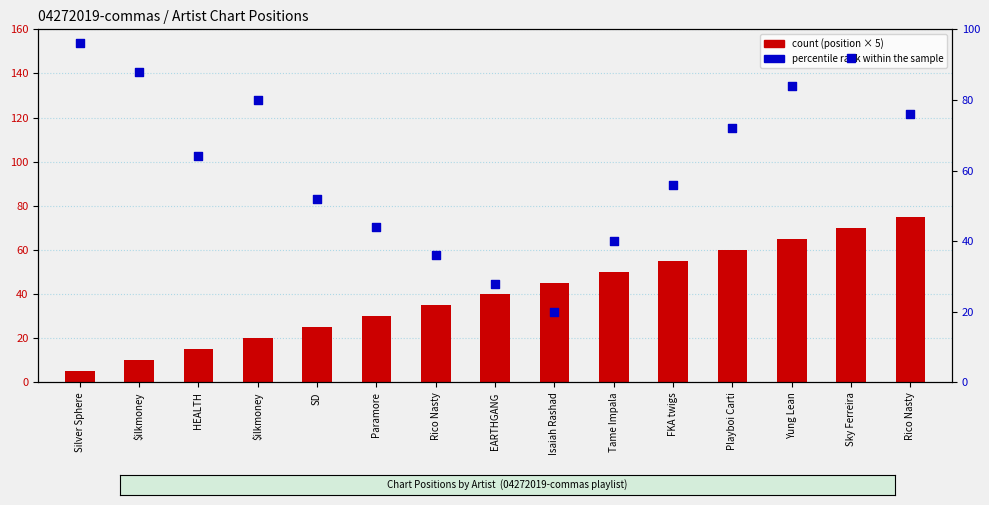

What are all the series names shown in the legend?

count, percentile rank within the sample